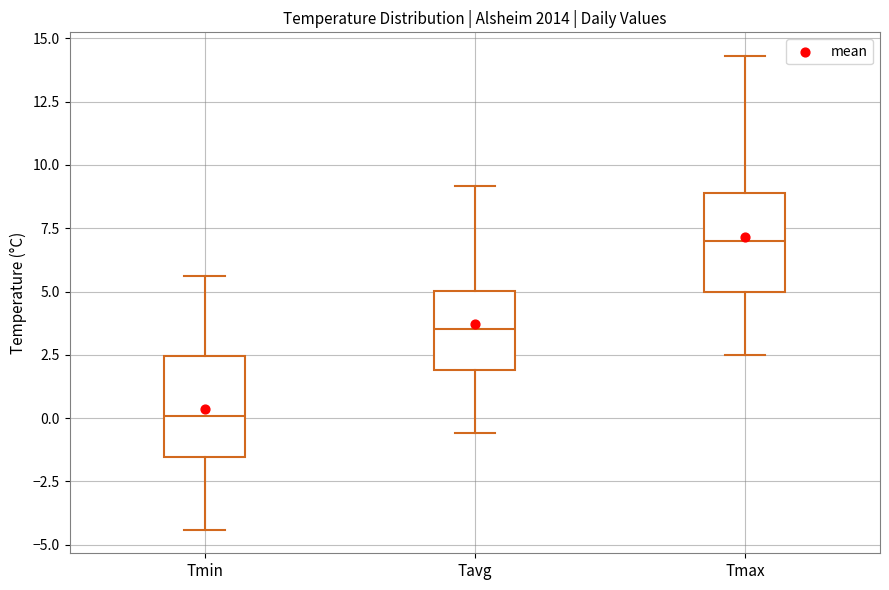

Which box's median line is the highest?

Tmax